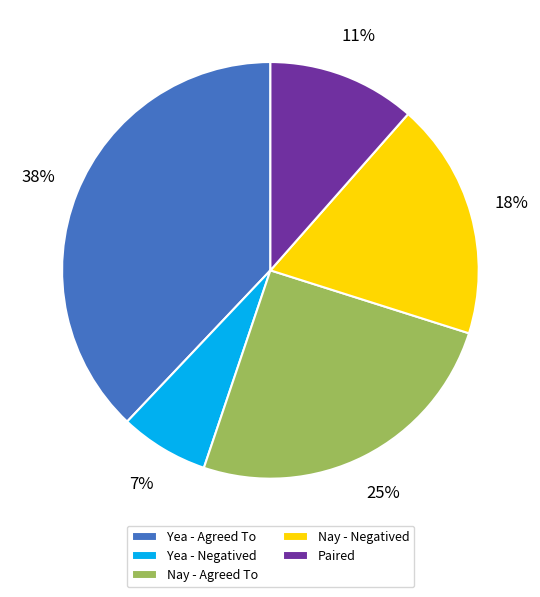

To the nearest percent, what is the average slice percentage?

20%